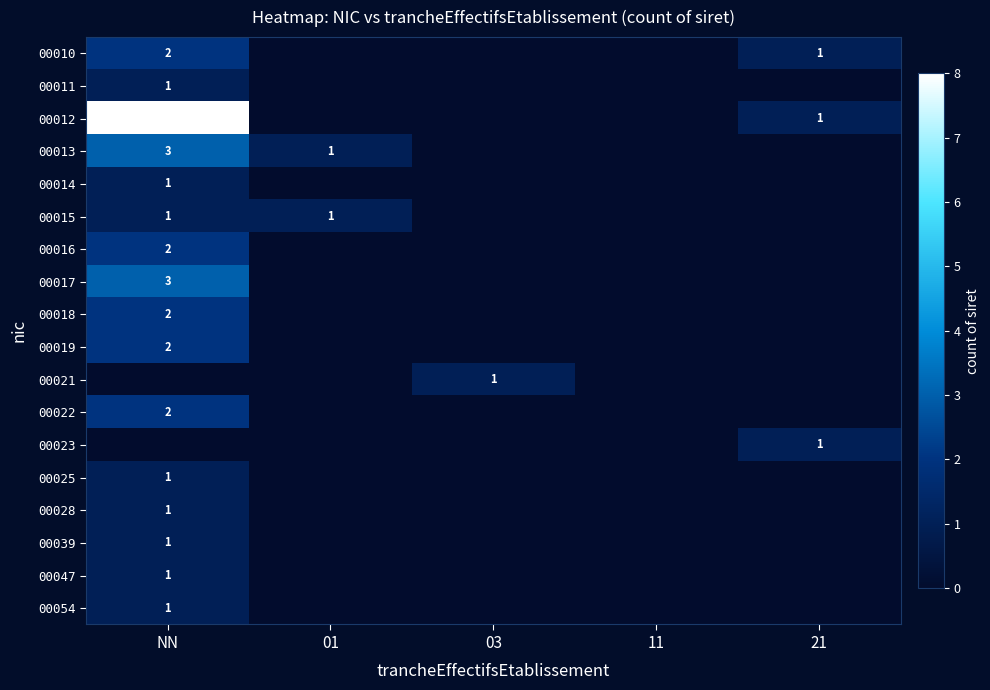

At how many categories does at least one series exceed 5?

1